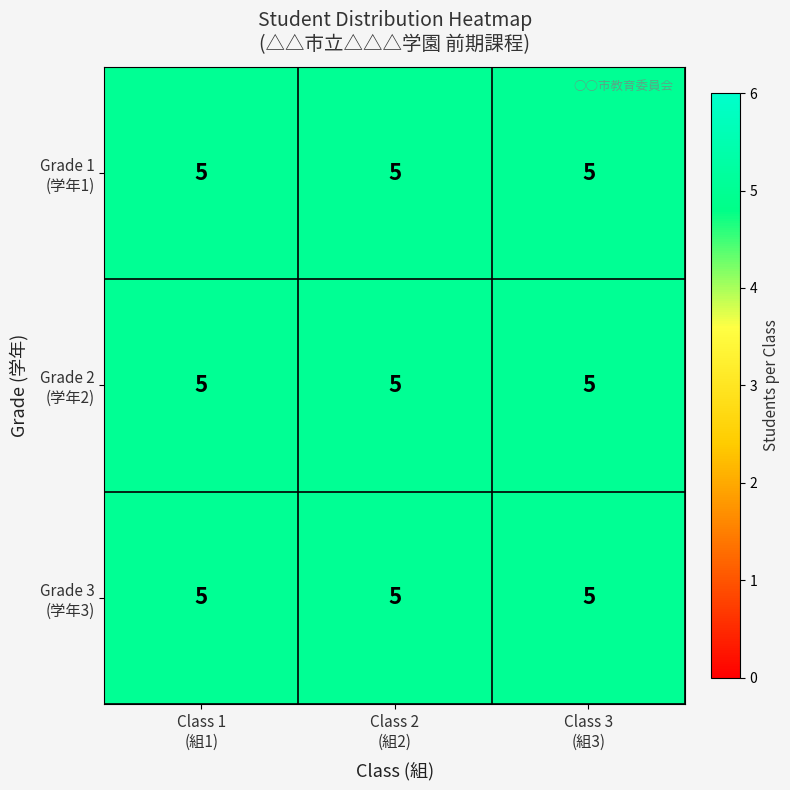

How many data points in 3 are above 3?

6